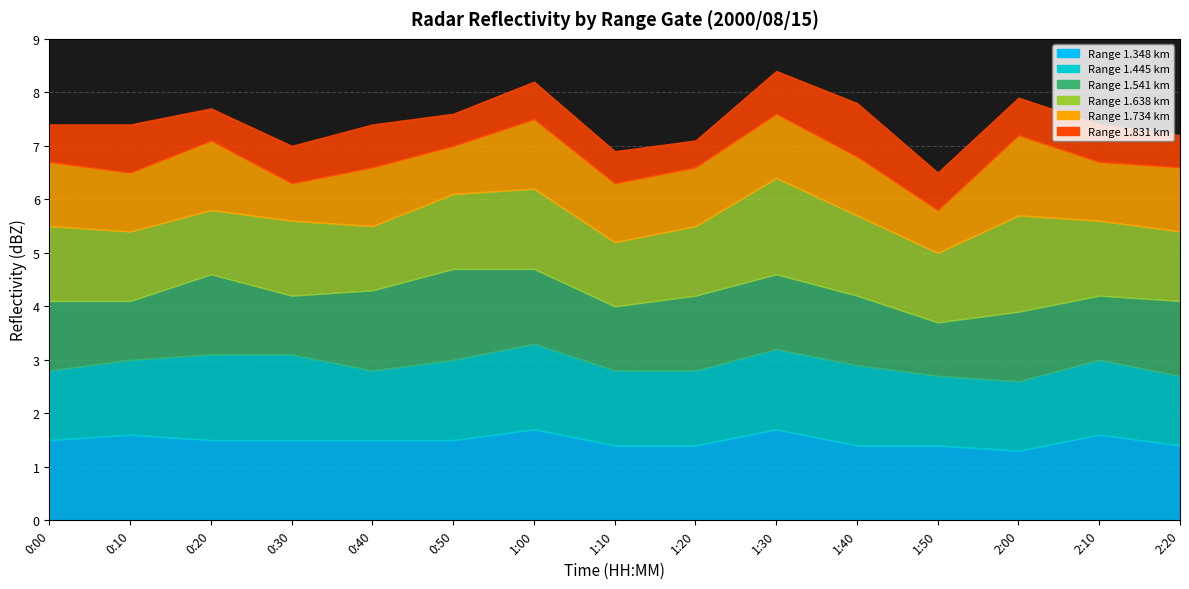

Which has a higher value, 2:00 or 0:30?

0:30